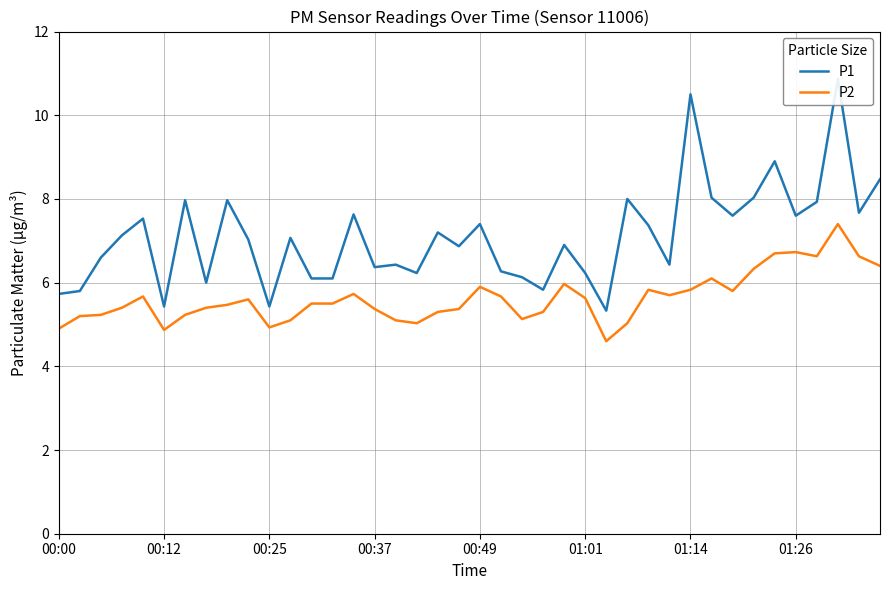

How many categories are shown in the chart?

40